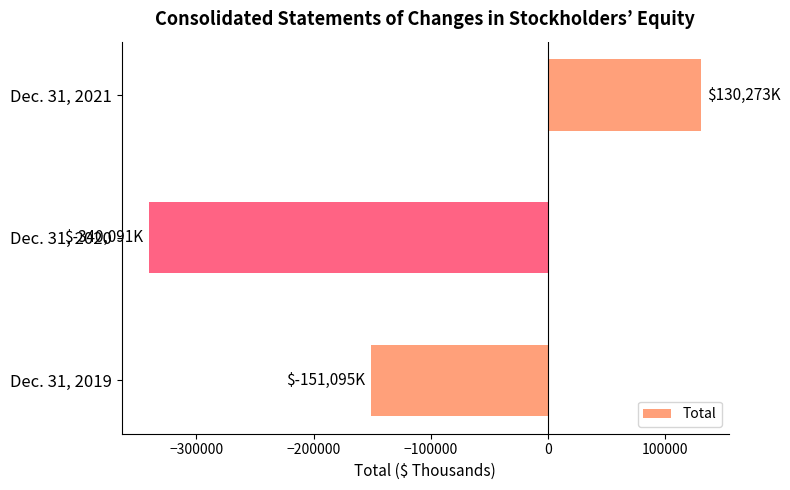

What is the difference between the second highest and minimum values?

188996